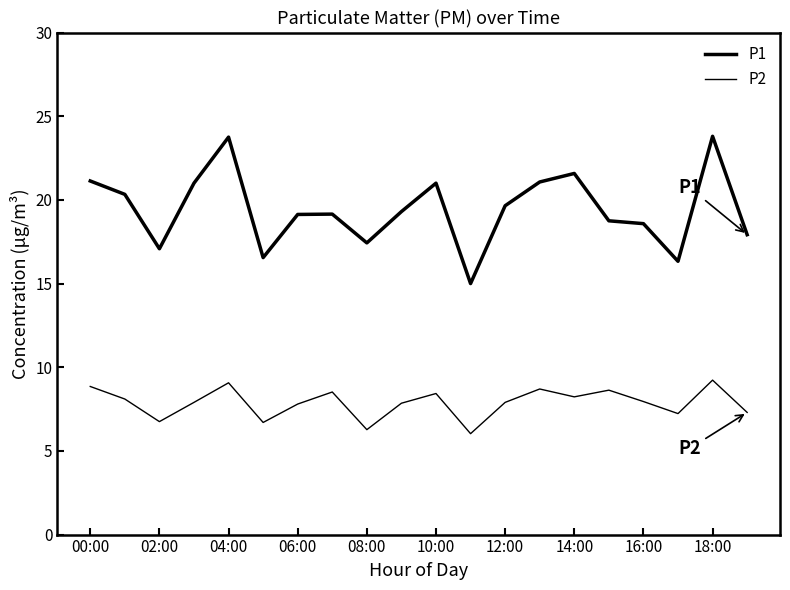

At how many categories does at least one series exceed 10?

20